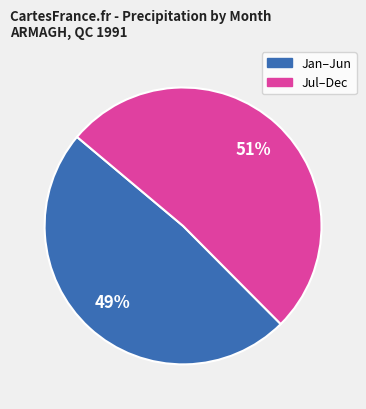

Is there a majority slice in this chart?

Yes